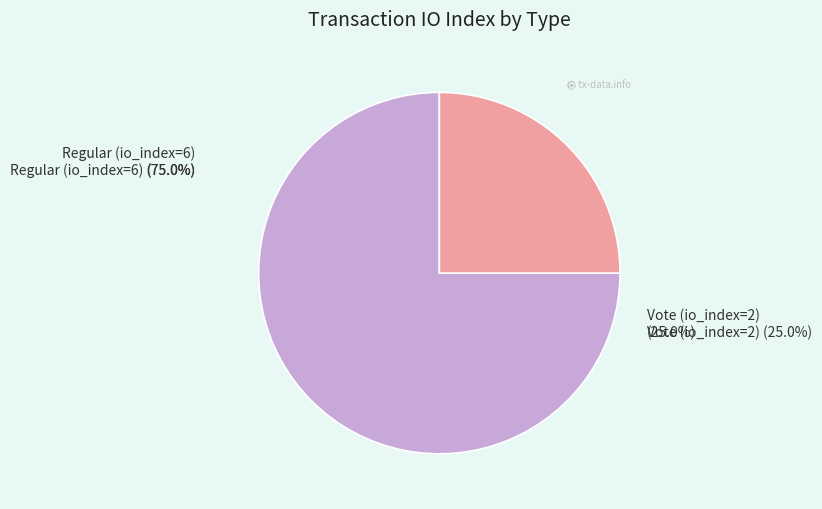

Between Vote (io_index=2) and Regular (io_index=6), which is larger?

Regular (io_index=6)